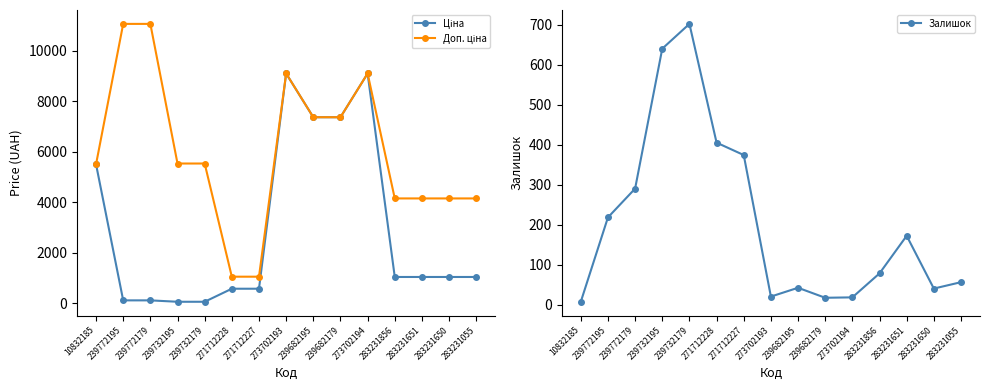

At which label is Залишок closest to 354?

271712227